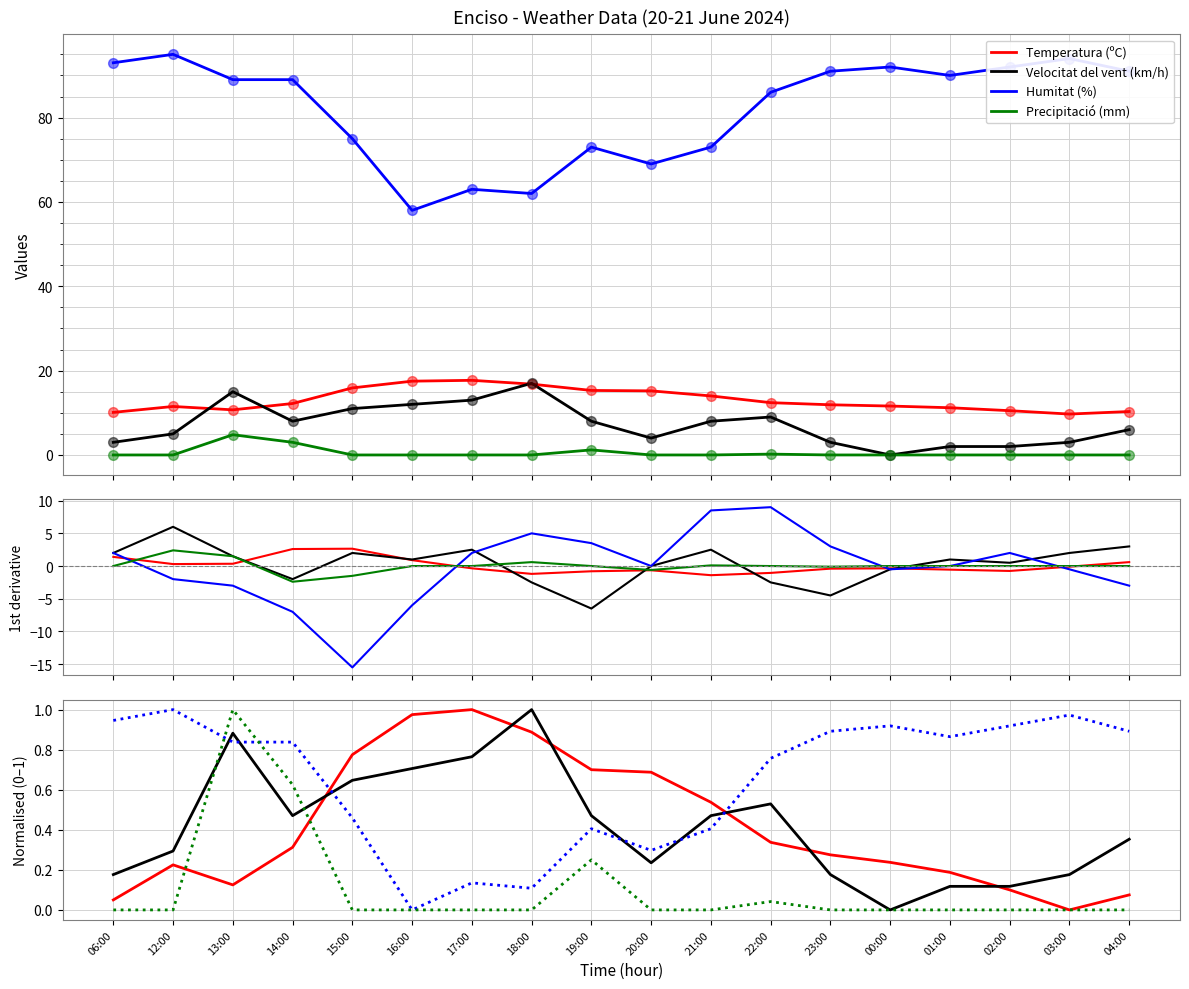

True or false: Humitat (%) has a value of 0.9 at 01:00.

True